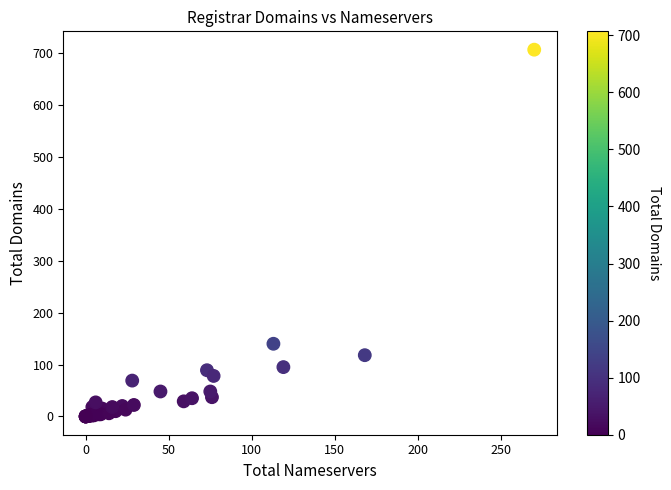

What Y value in the scatter plot is closest to 353?

140